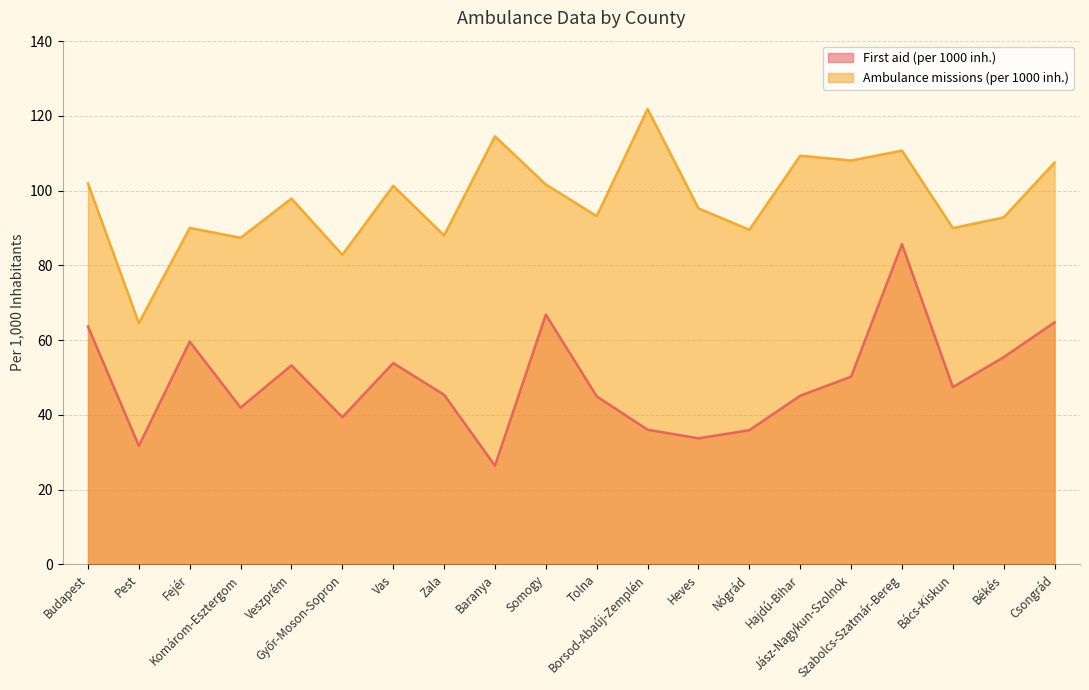

What is the spread (max minus min) of values at Jász-Nagykun-Szolnok?

57.9